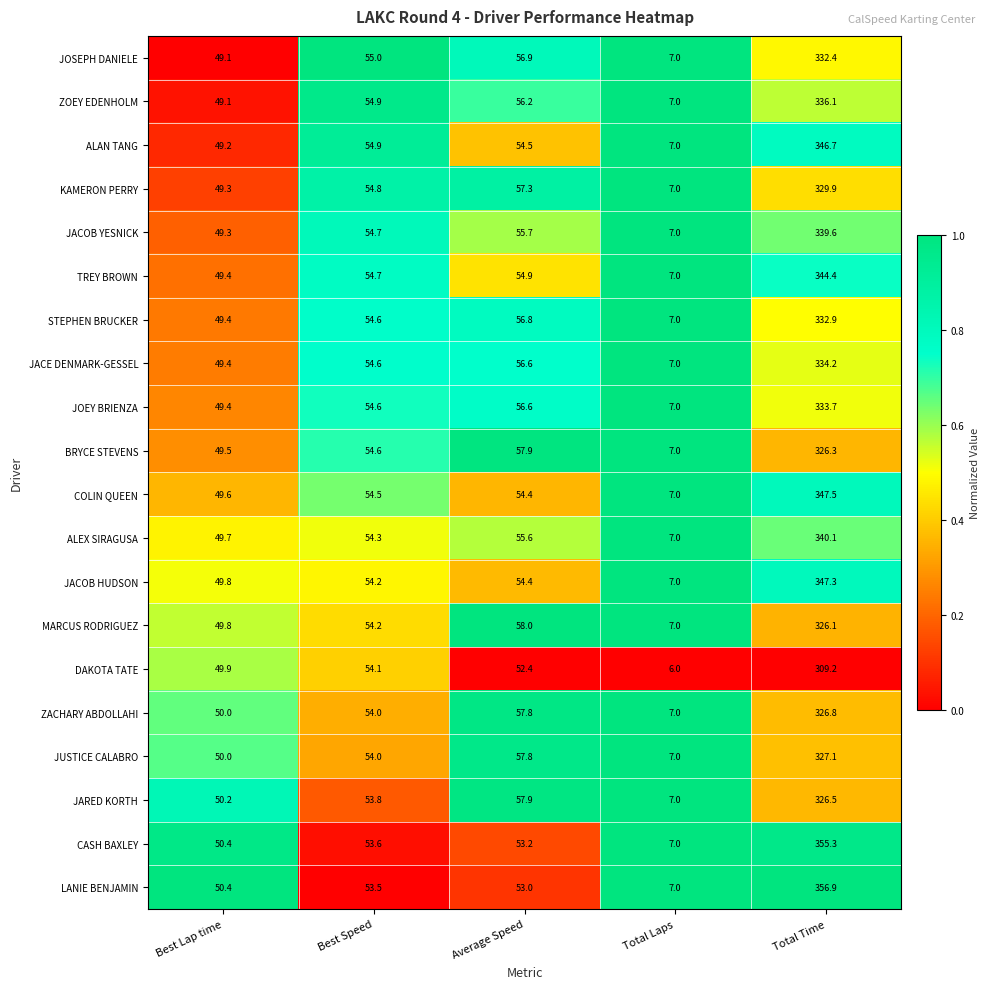

Is the value of KAMERON PERRY at Best Speed greater than the value of JOSEPH DANIELE at Total Time?

No